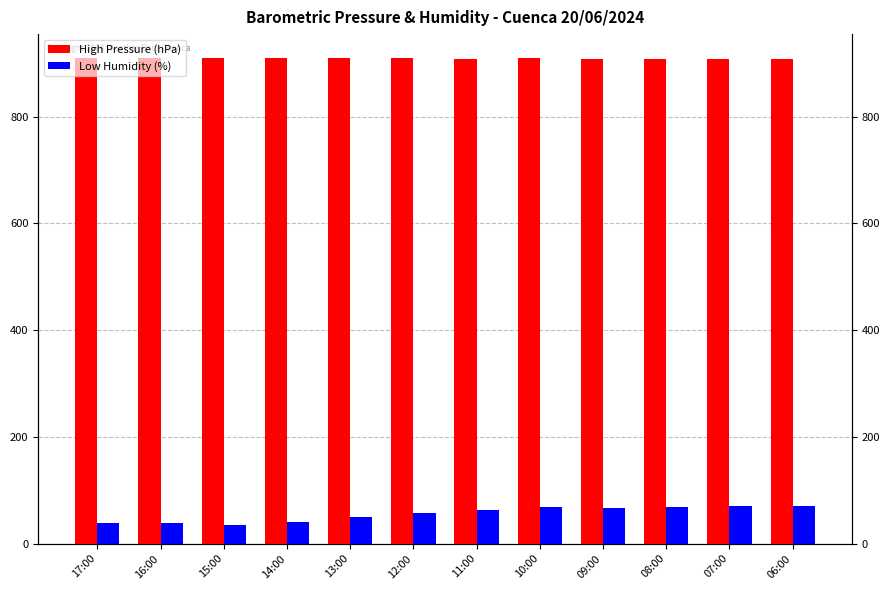

What is the value of the High Pressure (hPa) bar at the 8th from the left?

908.9